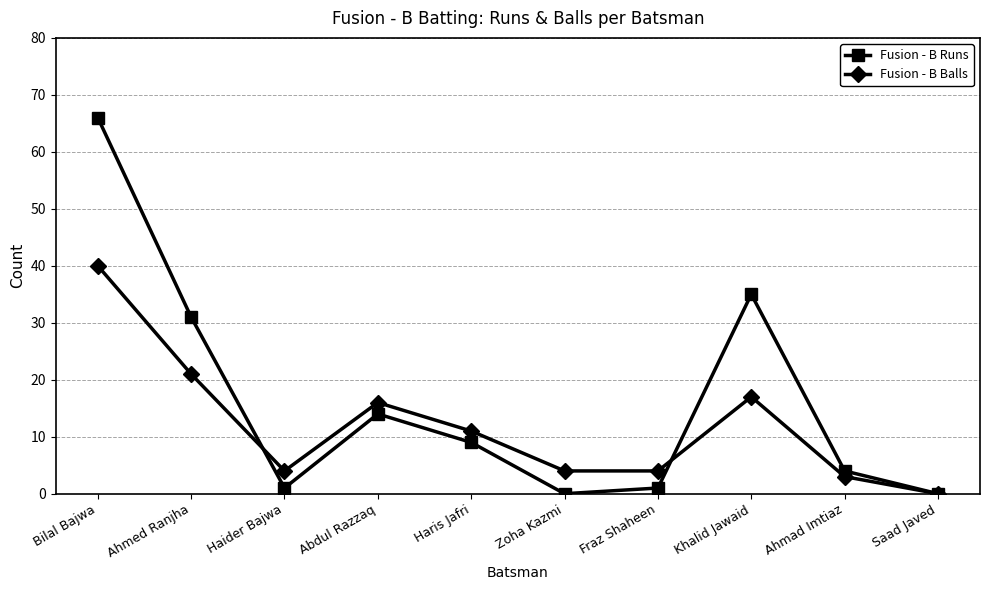

At which category does Fusion - B Balls reach its first local valley?

Haider Bajwa